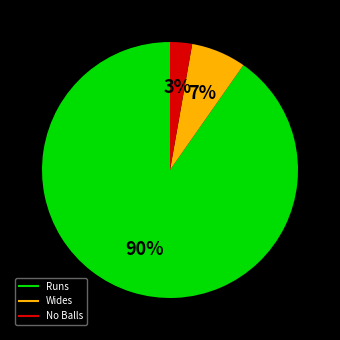

To the nearest percent, what portion does No Balls represent?

3%